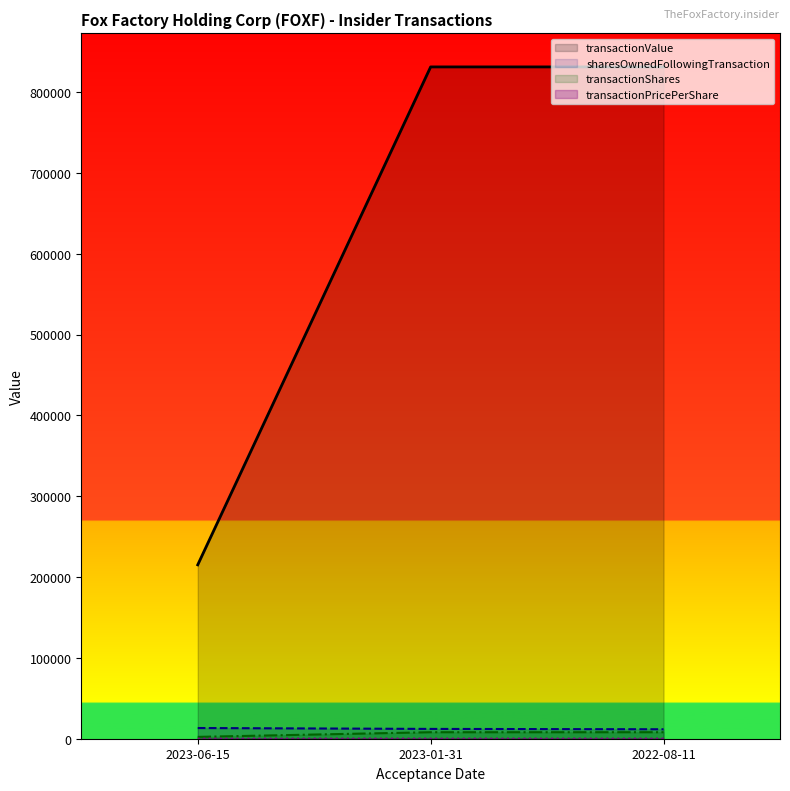

What is the sum of all transactionValue values?

1877859.0